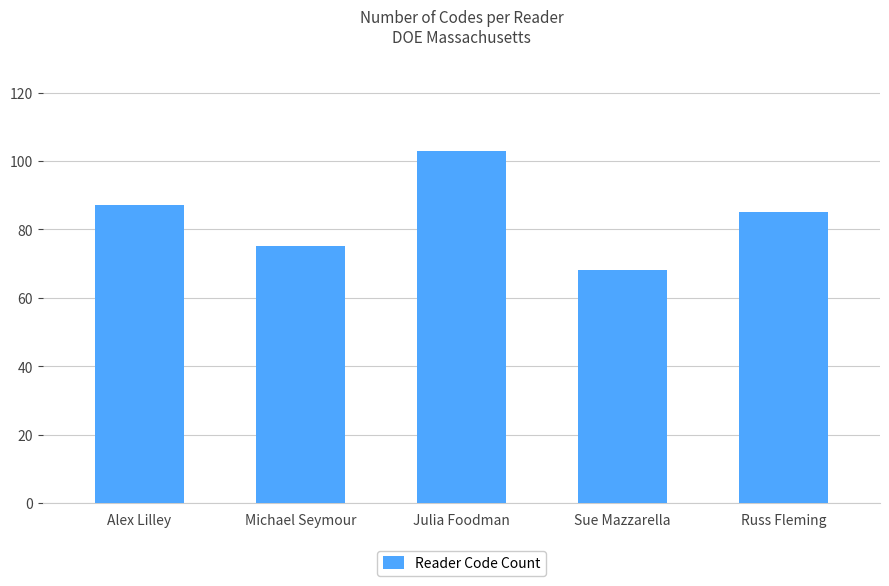

At which label is the value closest to 85?

Russ Fleming